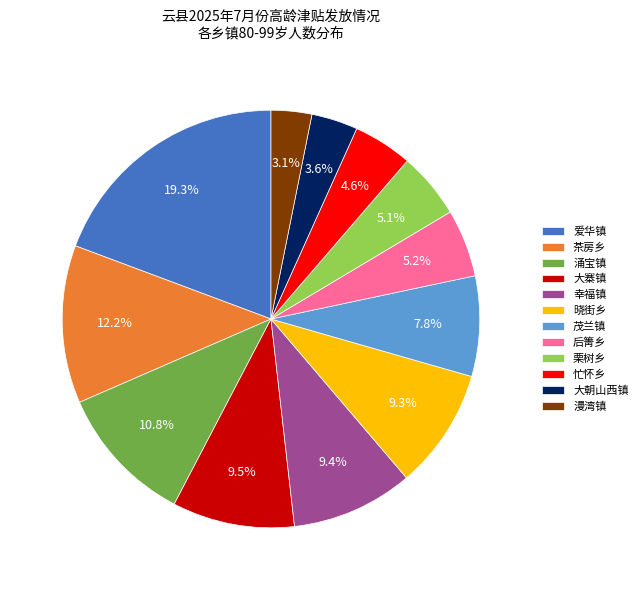

Is it true that 涌宝镇 is 11% of the pie?

True